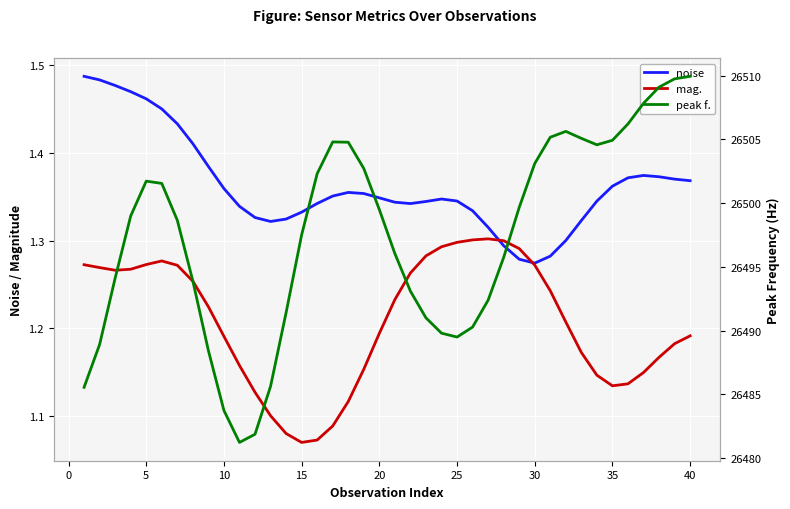

Reading left to right, list all the values displayed in this chart.

noise: 1.5	1.5	1.5	1.5	1.5	1.5	1.4	1.4	1.4	1.4	1.3	1.3	1.3	1.3	1.3	1.3	1.4	1.4	1.4	1.3	1.3	1.3	1.3	1.3	1.3	1.3	1.3	1.3	1.3	1.3	1.3	1.3	1.3	1.3	1.4	1.4	1.4	1.4	1.4	1.4
mag.: 1.3	1.3	1.3	1.3	1.3	1.3	1.3	1.3	1.2	1.2	1.2	1.1	1.1	1.1	1.1	1.1	1.1	1.1	1.2	1.2	1.2	1.3	1.3	1.3	1.3	1.3	1.3	1.3	1.3	1.3	1.2	1.2	1.2	1.1	1.1	1.1	1.1	1.2	1.2	1.2
peak f.: 26485.6	26488.9	26494.1	26499.0	26501.7	26501.5	26498.7	26493.9	26488.4	26483.7	26481.2	26481.9	26485.6	26491.4	26497.5	26502.3	26504.8	26504.8	26502.7	26499.5	26496.0	26493.1	26491.0	26489.8	26489.5	26490.3	26492.4	26495.7	26499.7	26503.1	26505.2	26505.6	26505.1	26504.6	26504.9	26506.2	26507.8	26509.1	26509.7	26509.9